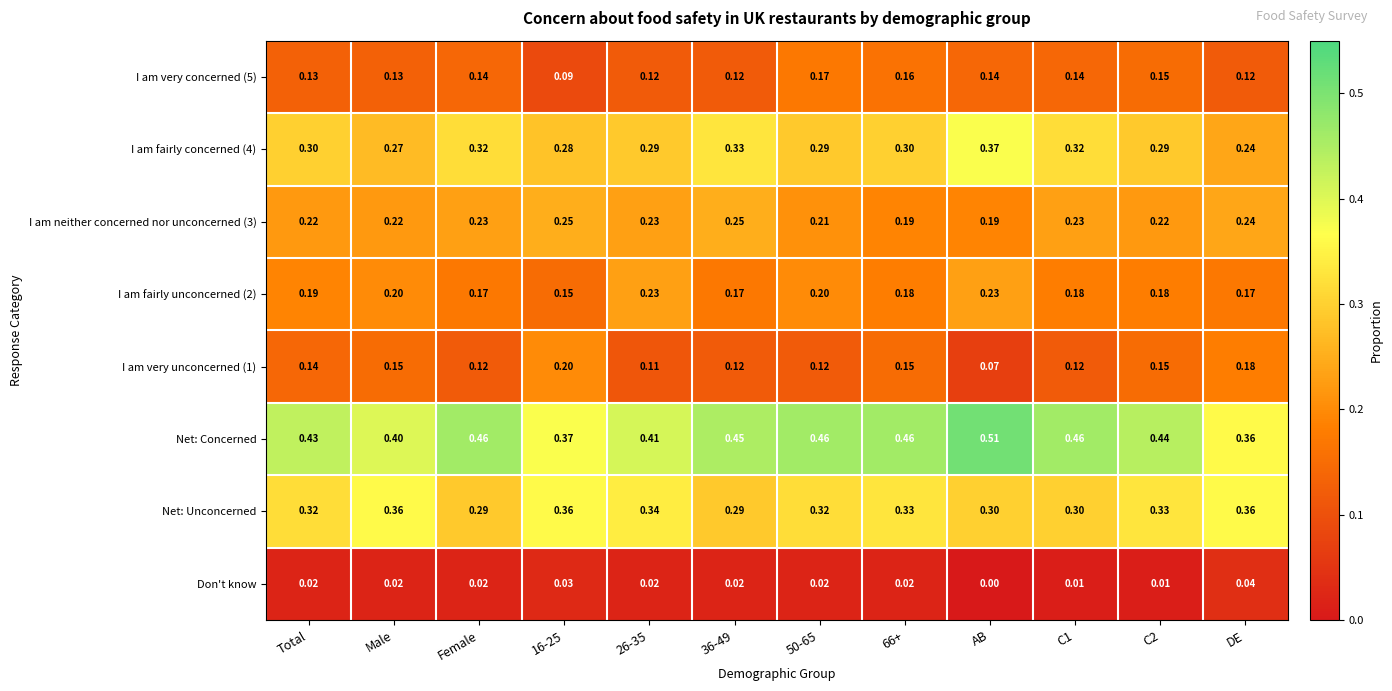

At which label does I am fairly concerned (4) reach its peak?

AB